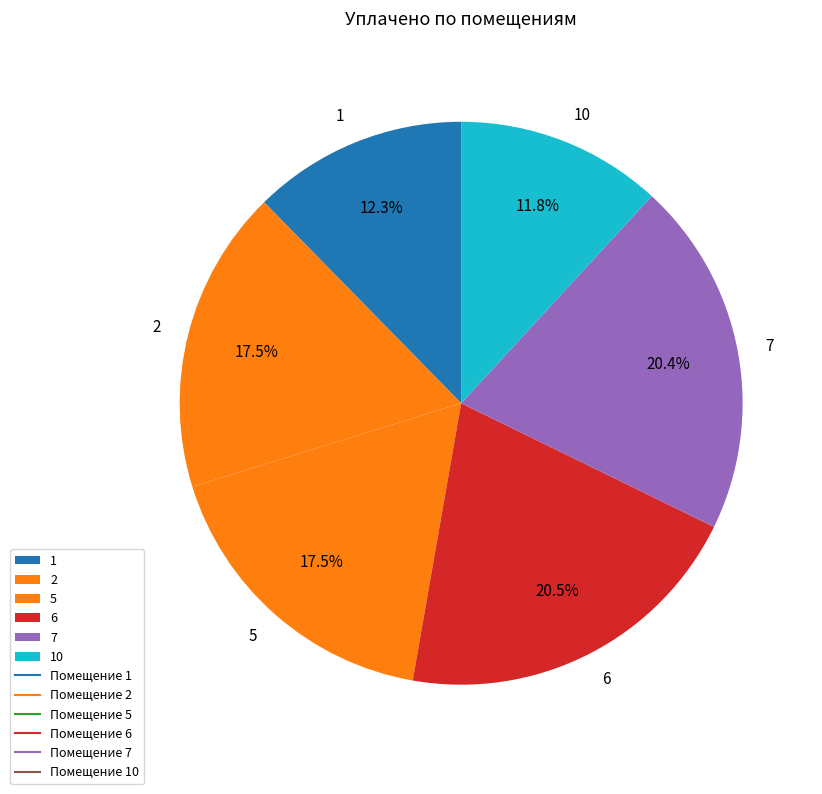

What portion of the pie excludes 7?

79.6%